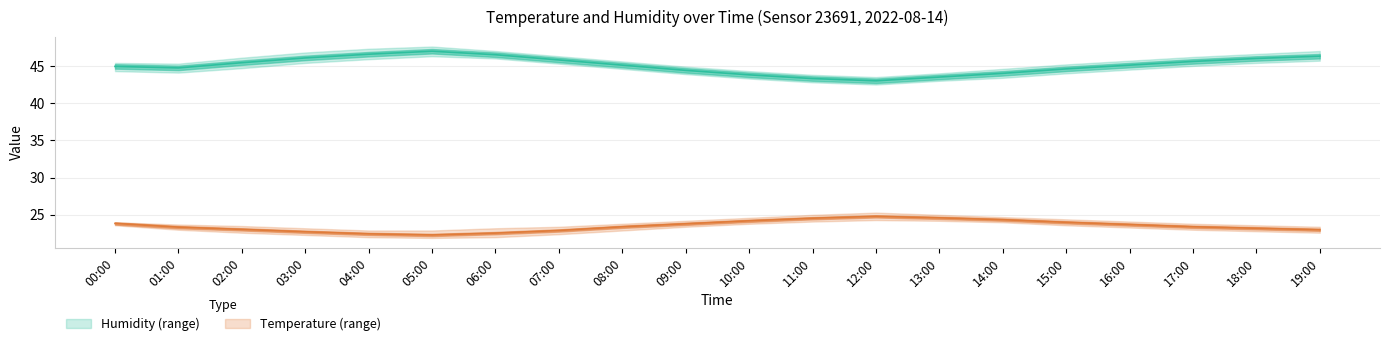

True or false: Humidity and Temperature intersect in this chart.

False